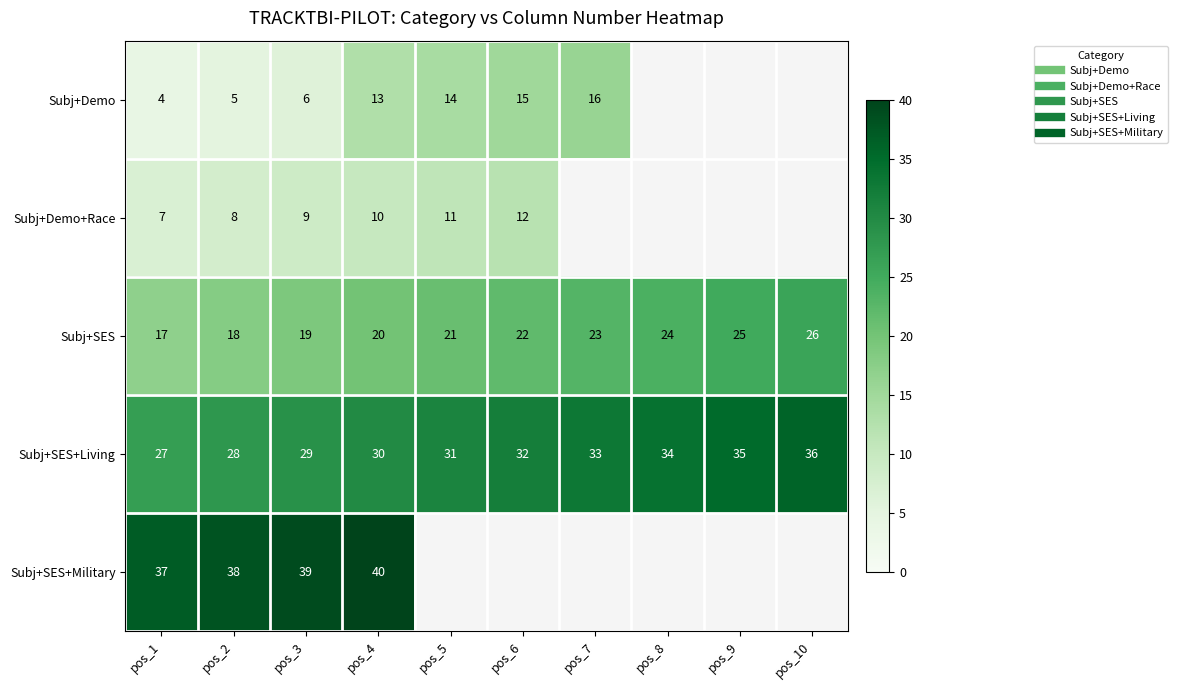

What is the lowest value of the Subj+Demo series?

4.0